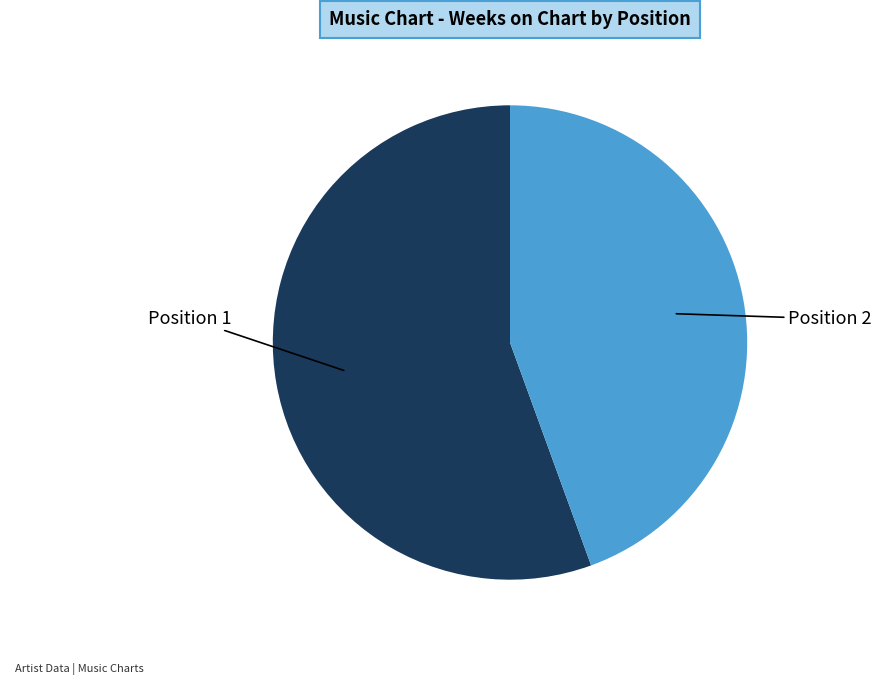

How many slices are in this pie chart?

2